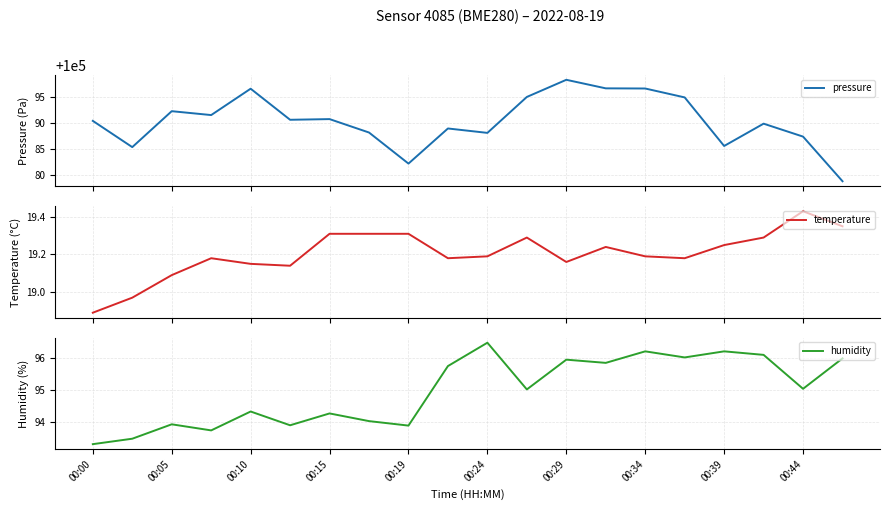

What is the lowest value of the pressure series?

100078.7